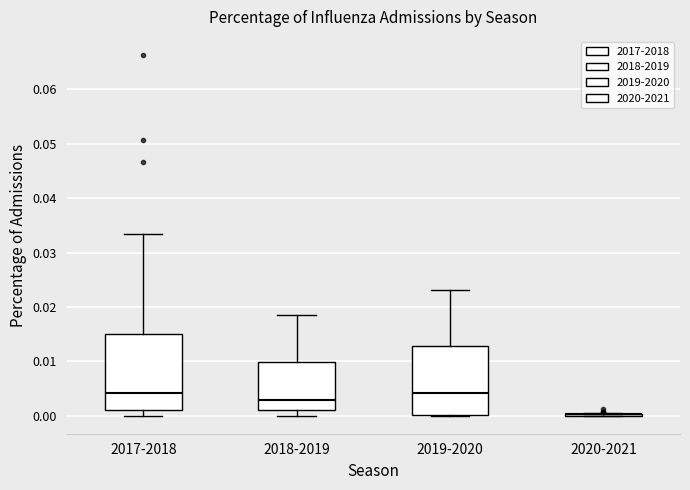

Where does the lower whisker of the box for 2018-2019 end on the y-axis? The values are not printed on the chart, so give them approximately, as read against the axis.

0.000